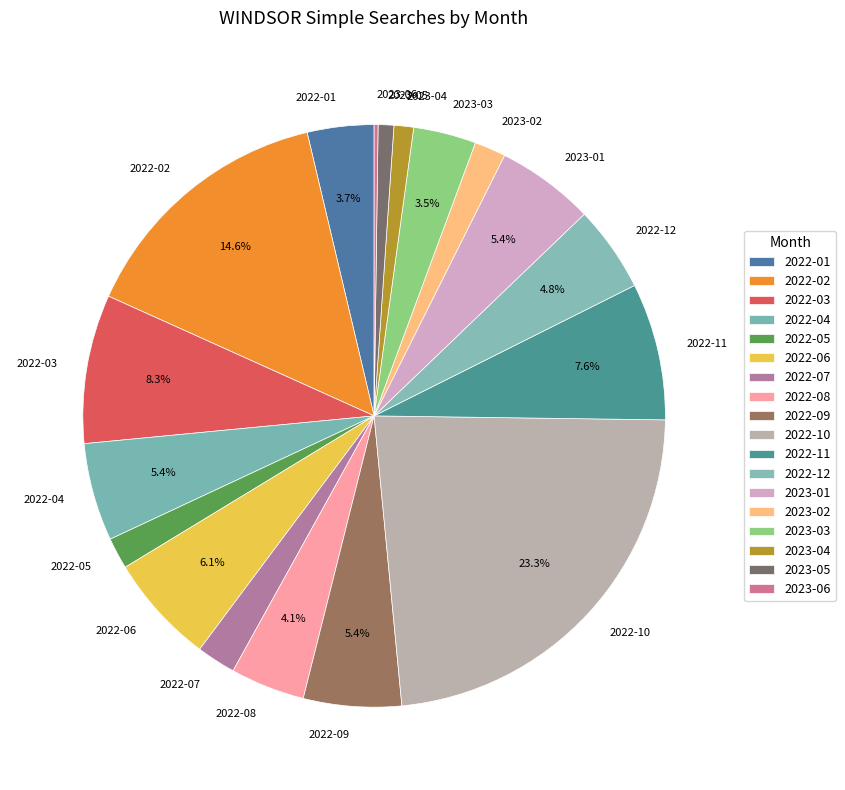

What is the largest slice in the pie chart?

2022-10